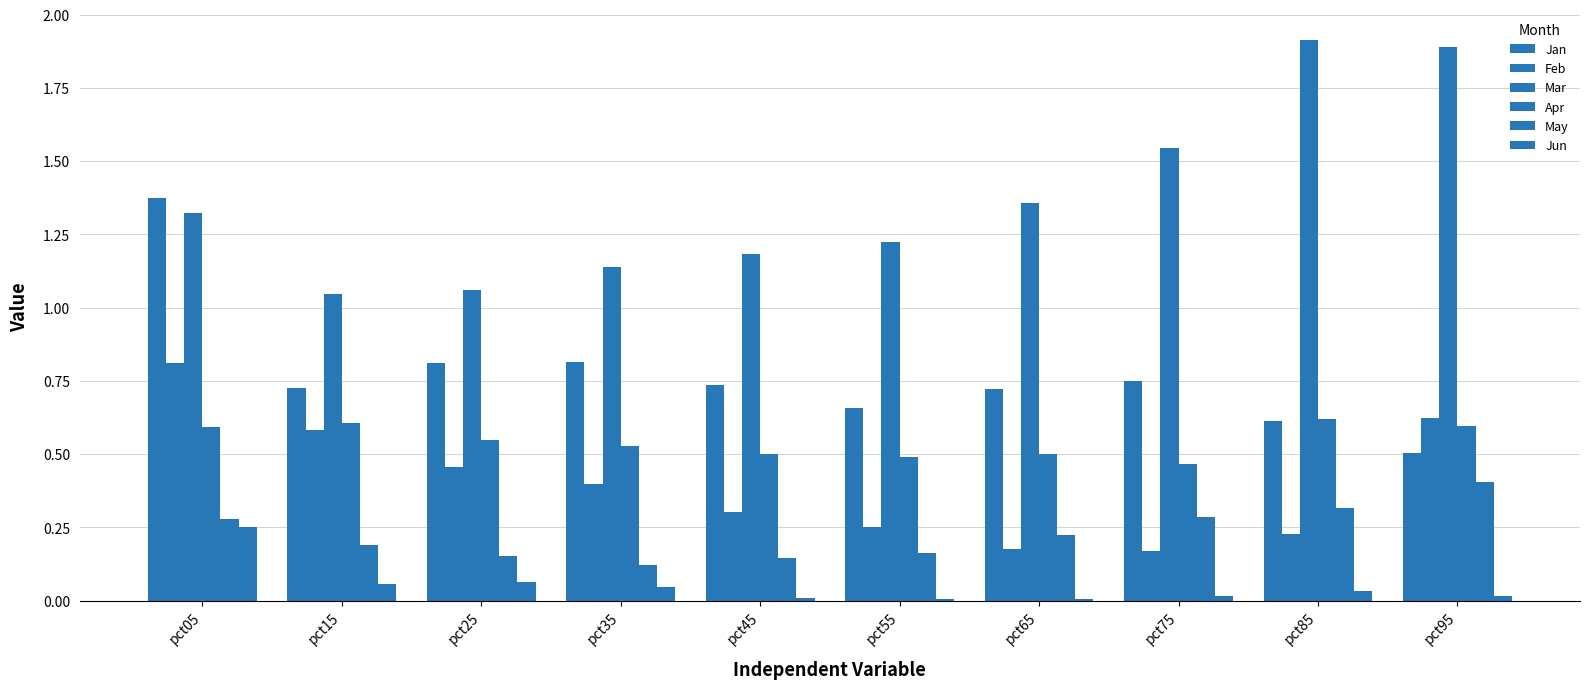

At which category is the sum across all series the highest?

pct05